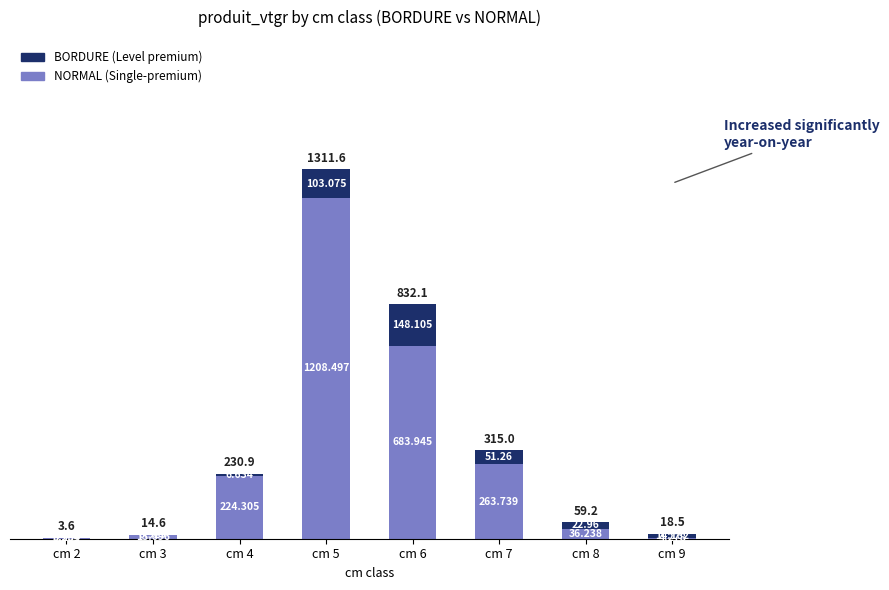

Does the chart contain stacked bars?

Yes